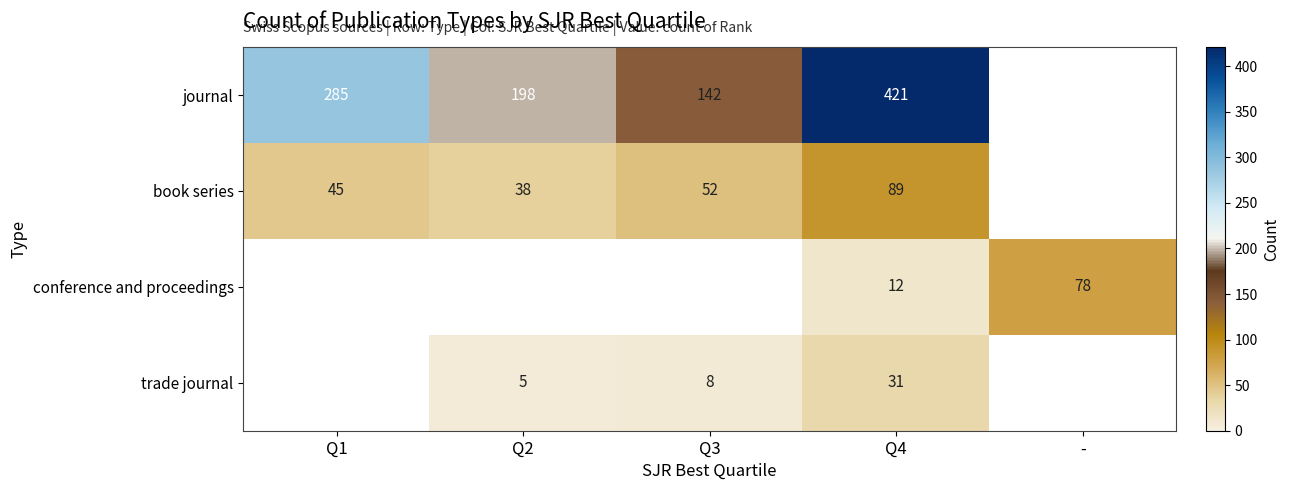

The value of conference and proceedings at Q4 is 21. True or false?

False